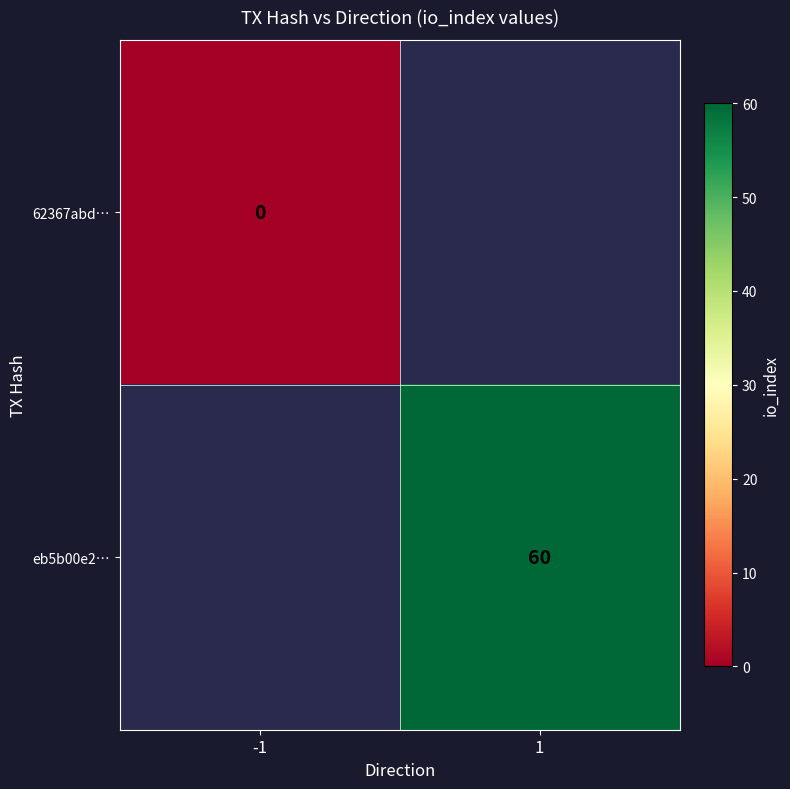

The eb5b00e2… series shows 27 at 1. True or false?

False